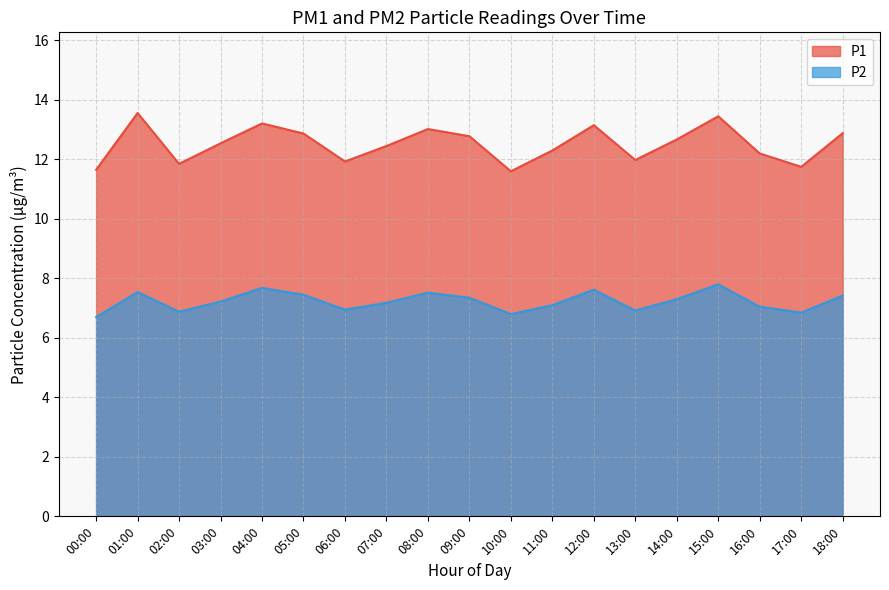

The value of P1 at 00:00 is 11.7. True or false?

True